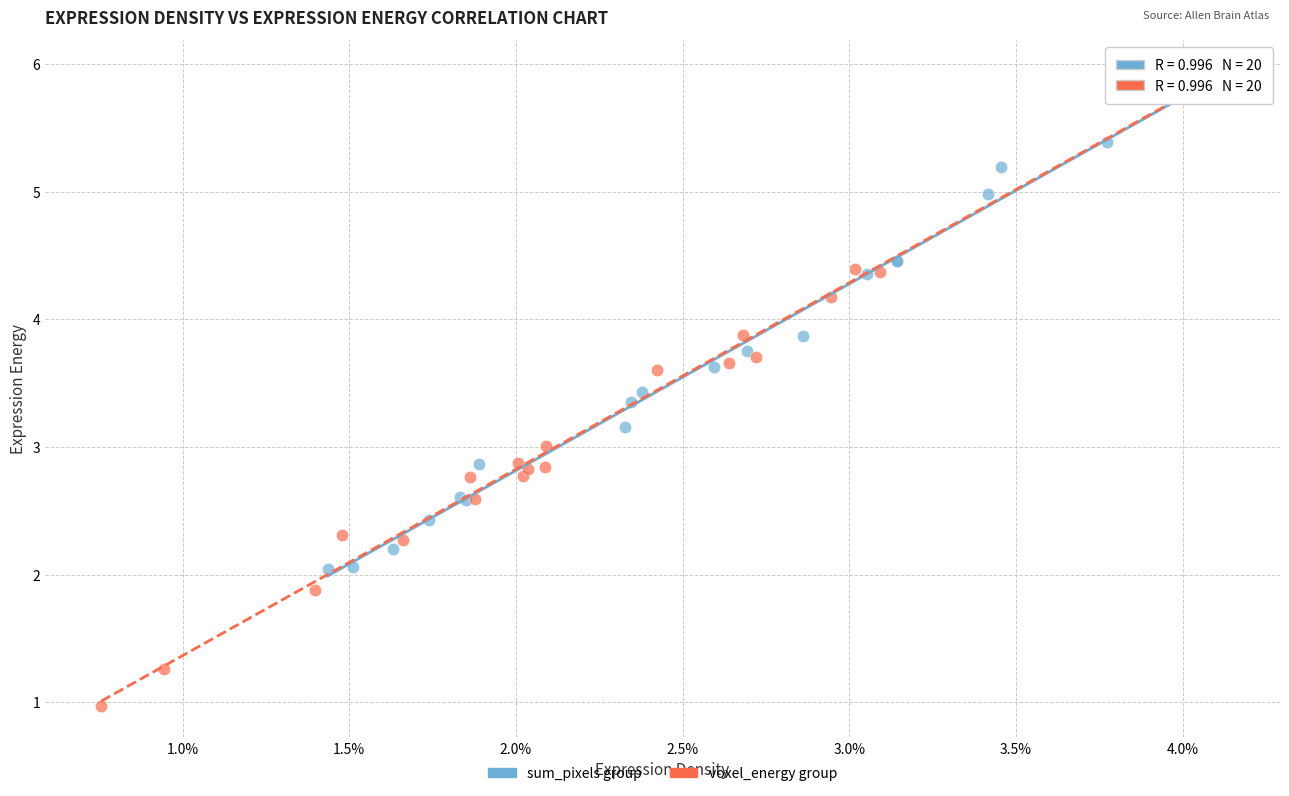

Which series has the largest Y range (max minus min)?

voxel_energy group